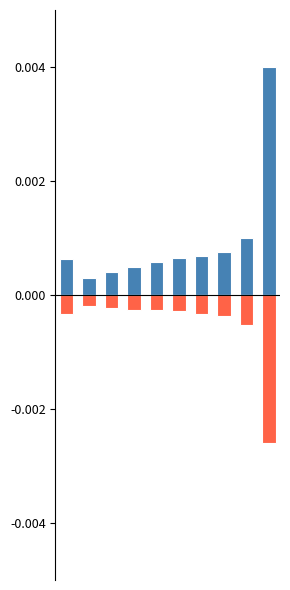

The value of Positive (Jan-Mar avg) at 6 is 0.0. True or false?

True